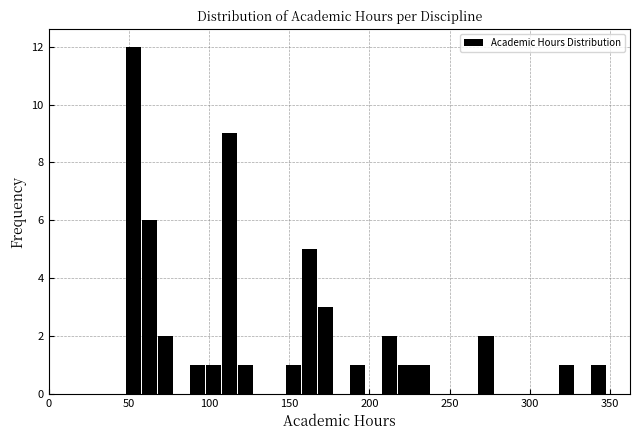

Around what value on the x-axis is the tallest bar? Give the approximate position of its centre, as read against the axis.

55